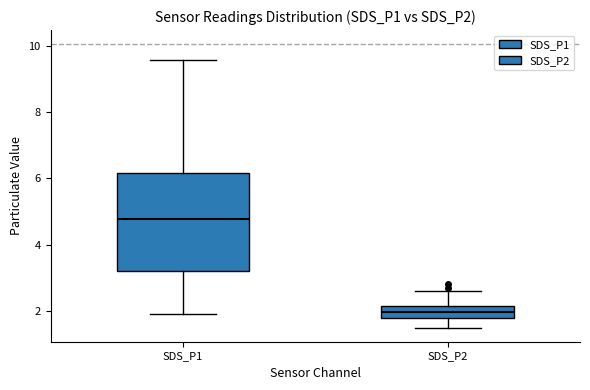

Comparing the boxes themselves (not the whiskers), which one is the tallest?

SDS_P1